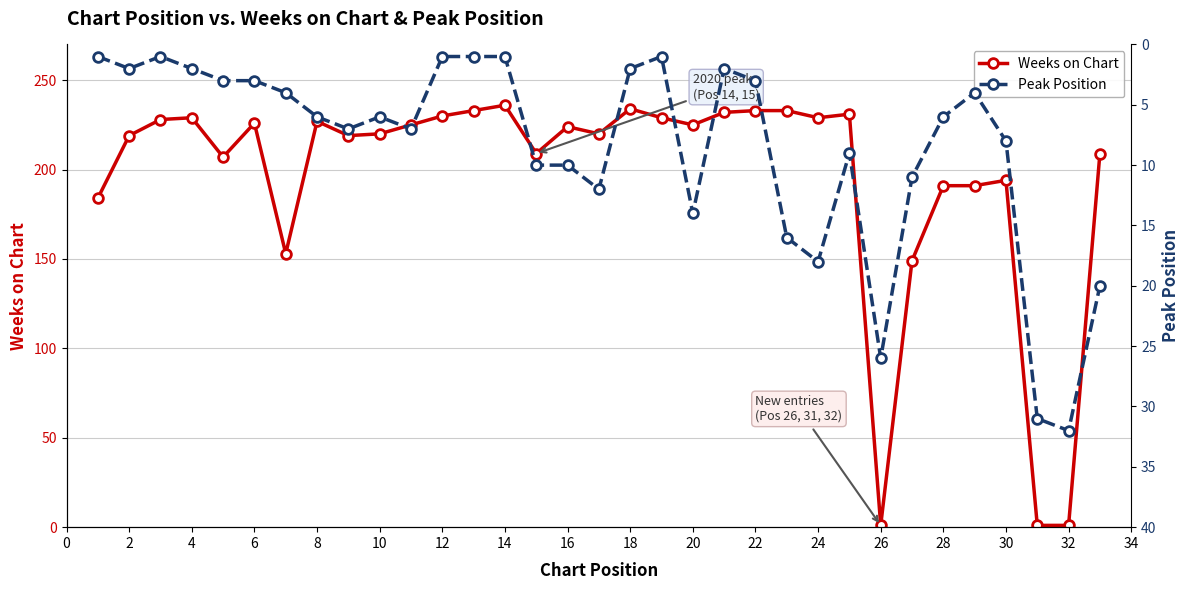

What is the difference between the maximum and minimum values in the Peak Position series?

31